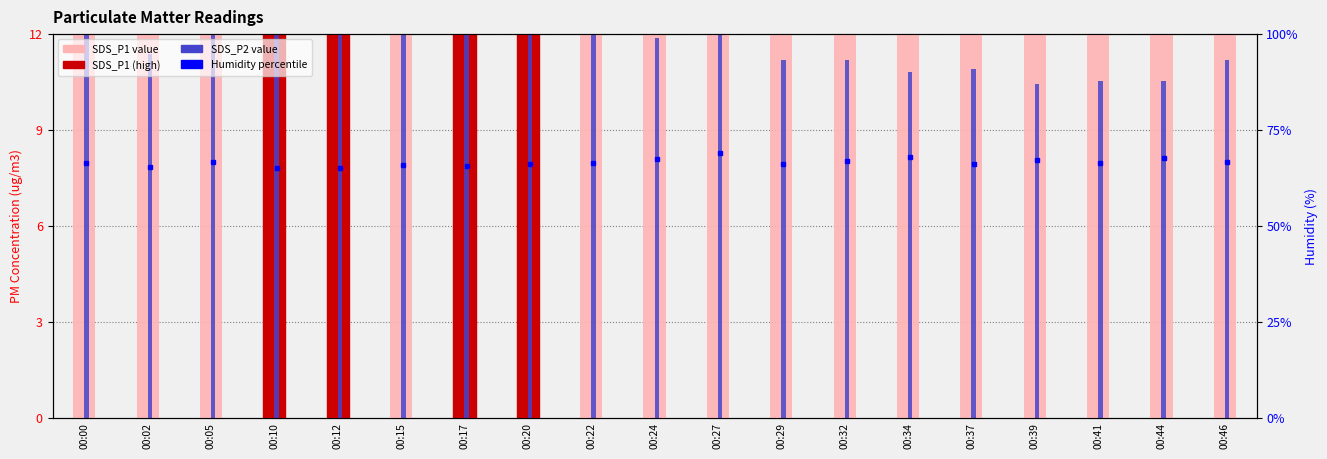

Reading right to left, transcribe all the data shown in this chart.

SDS_P1: 16.5	13.9	14.0	14.9	13.3	17.1	14.0	14.8	16.9	18.2	16.6	19.1	18.6	16.1	18.9	22.4	17.4	14.8	17.2
SDS_P2: 11.2	10.5	10.5	10.4	10.9	10.8	11.2	11.2	13.4	11.9	12.3	14.5	14.0	13.1	13.3	12.9	12.9	11.4	13.2